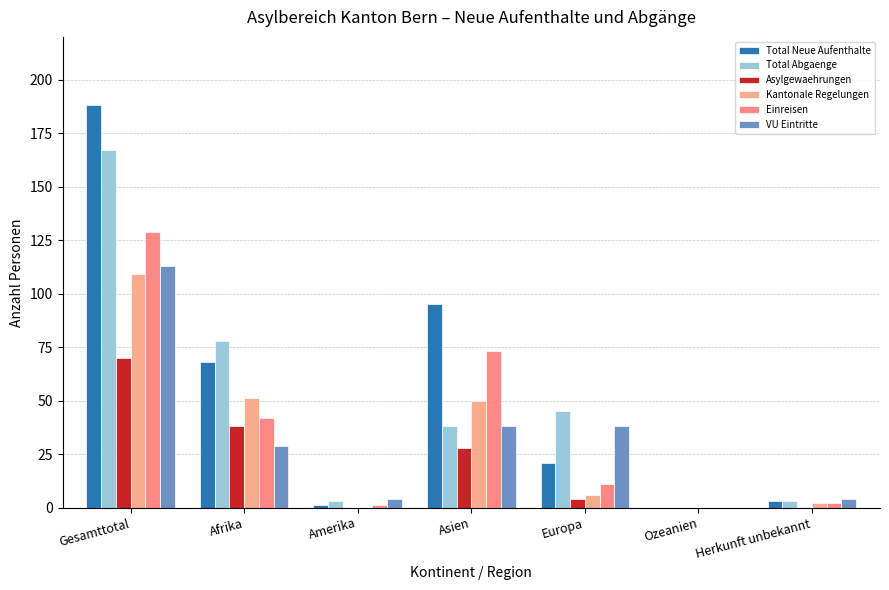

The value of Total Abgaenge at Afrika is 78. True or false?

True